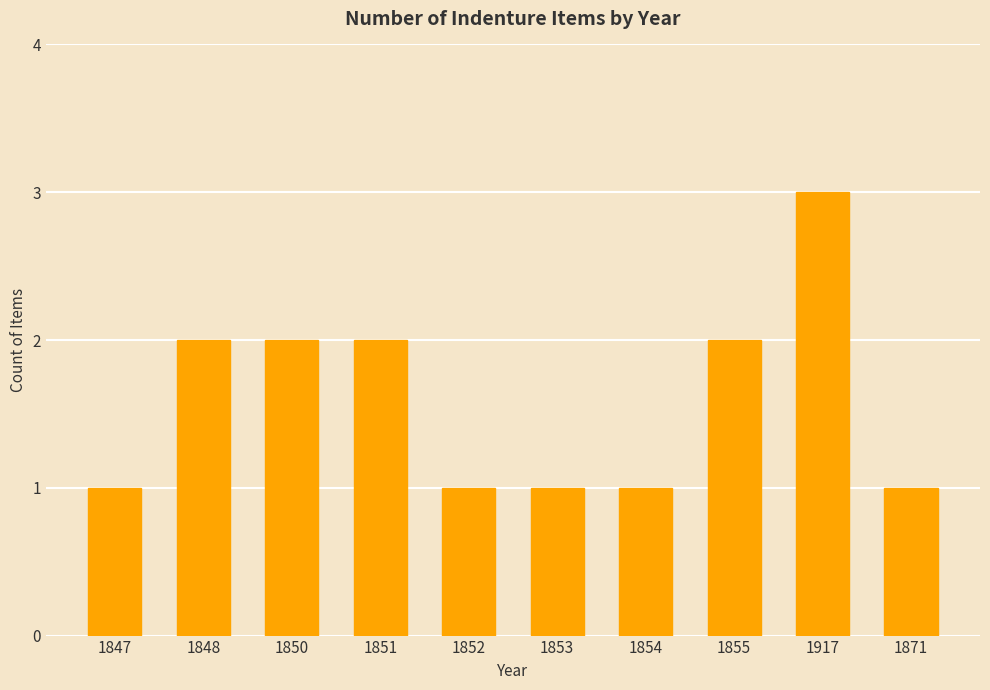

Which has a higher value, 1852 or 1851?

1851